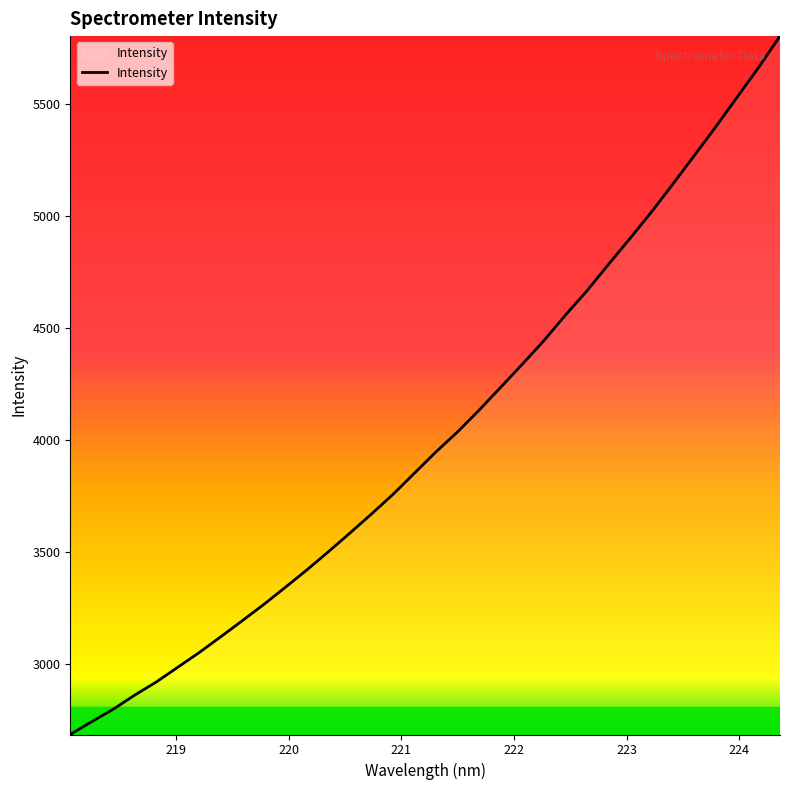

What is the minimum value shown in the chart?

2686.5